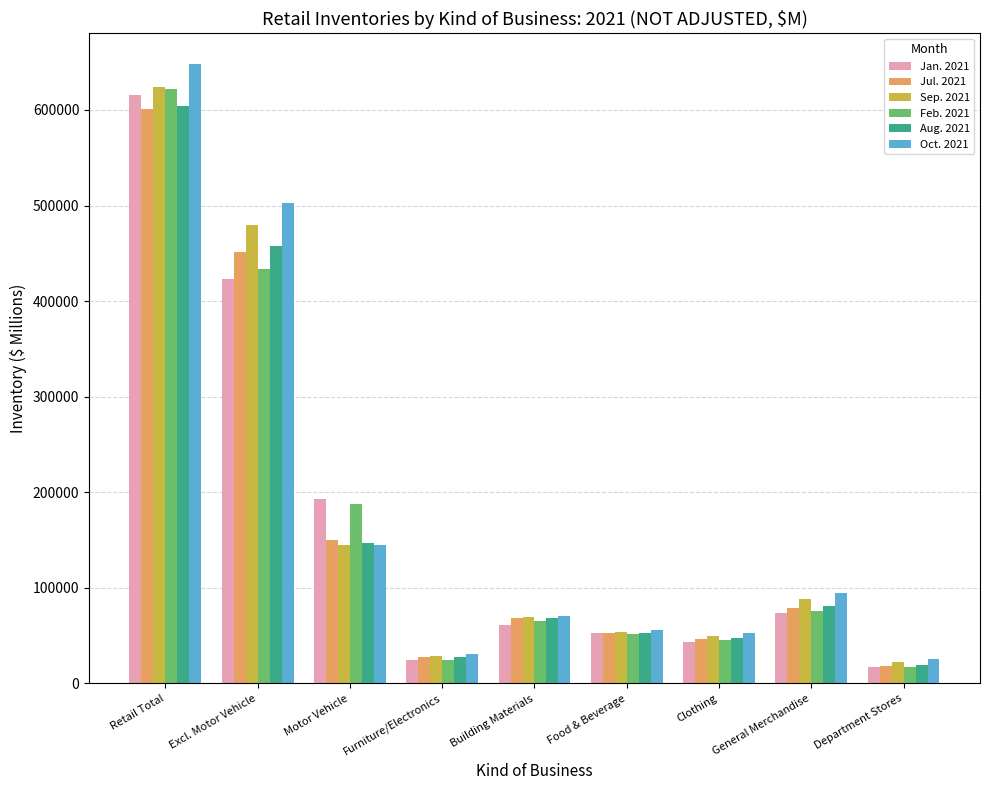

How many categories are shown in the chart?

9